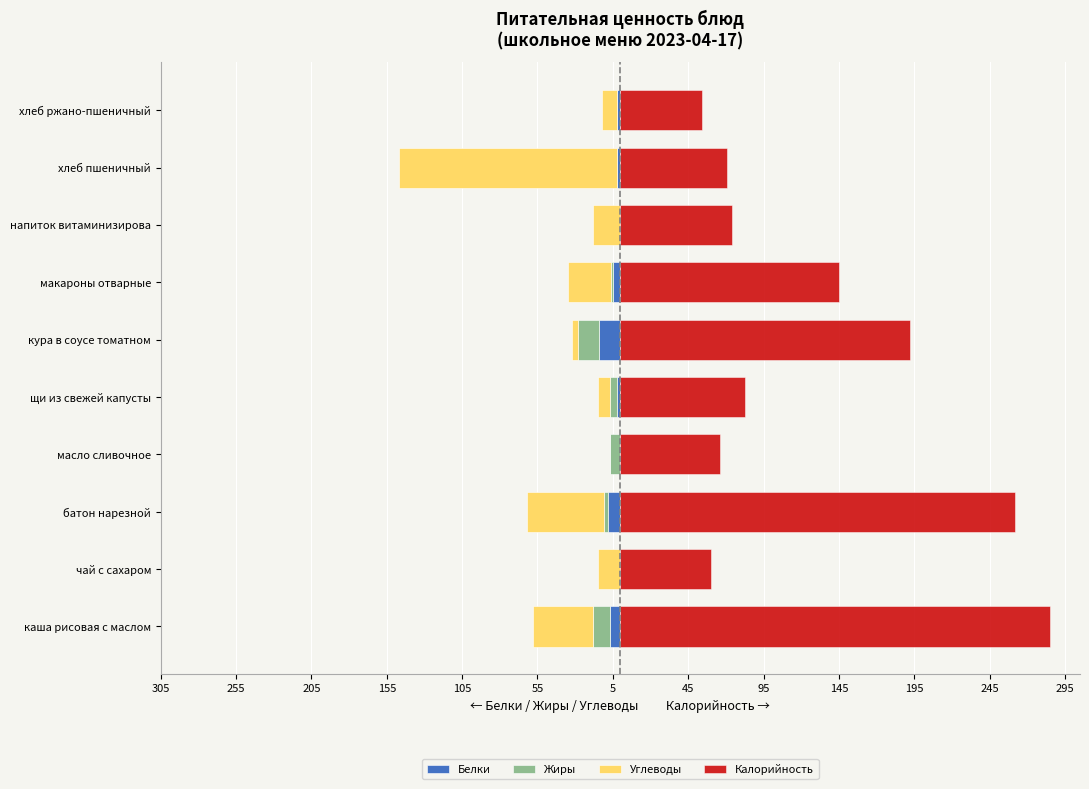

What is the difference between the highest and lowest values at хлеб ржано-пшеничный?

64.0